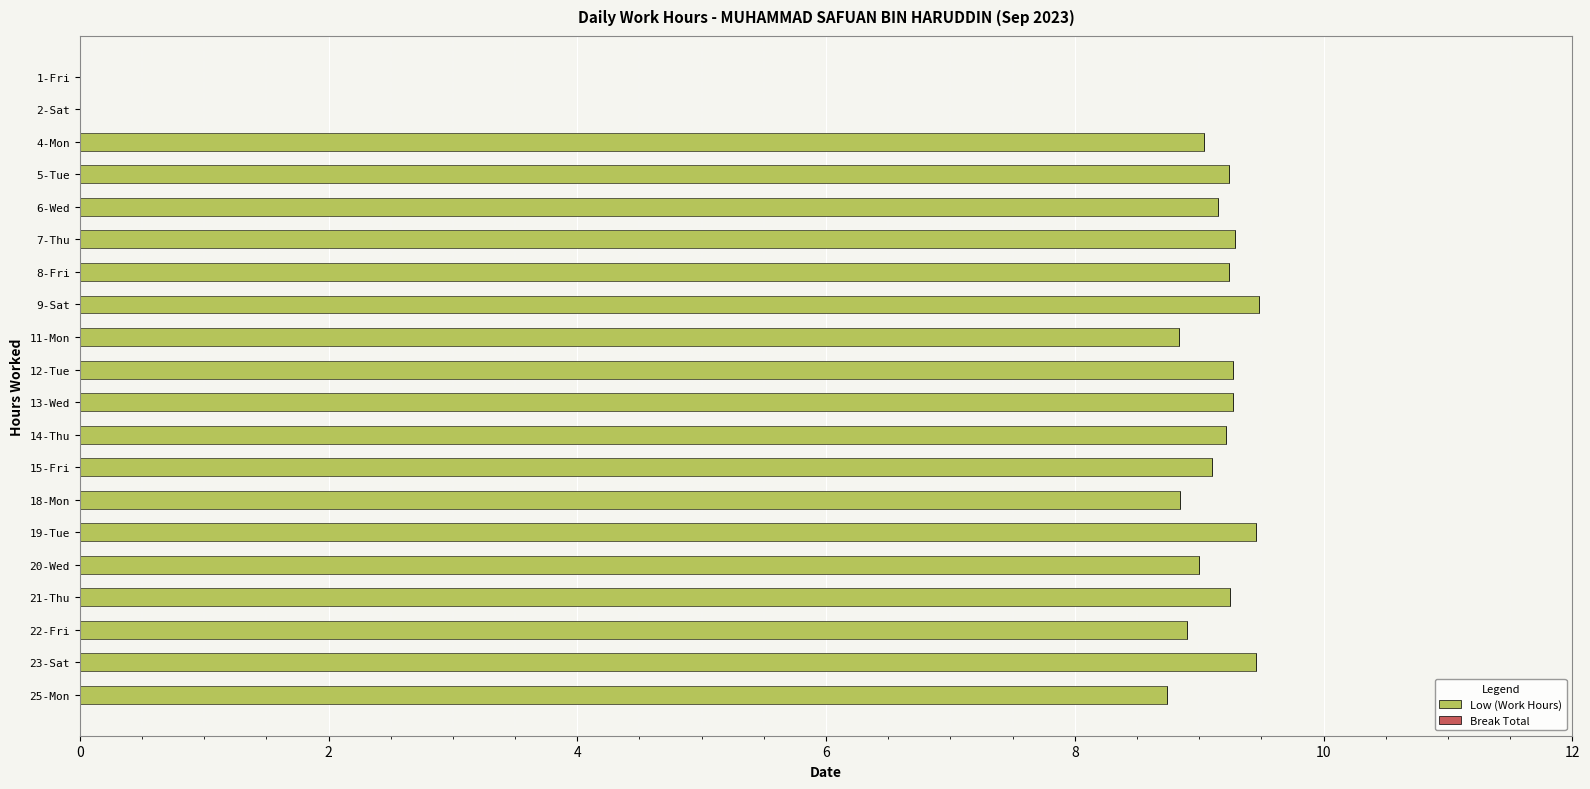

What is the sum of all values?

164.8